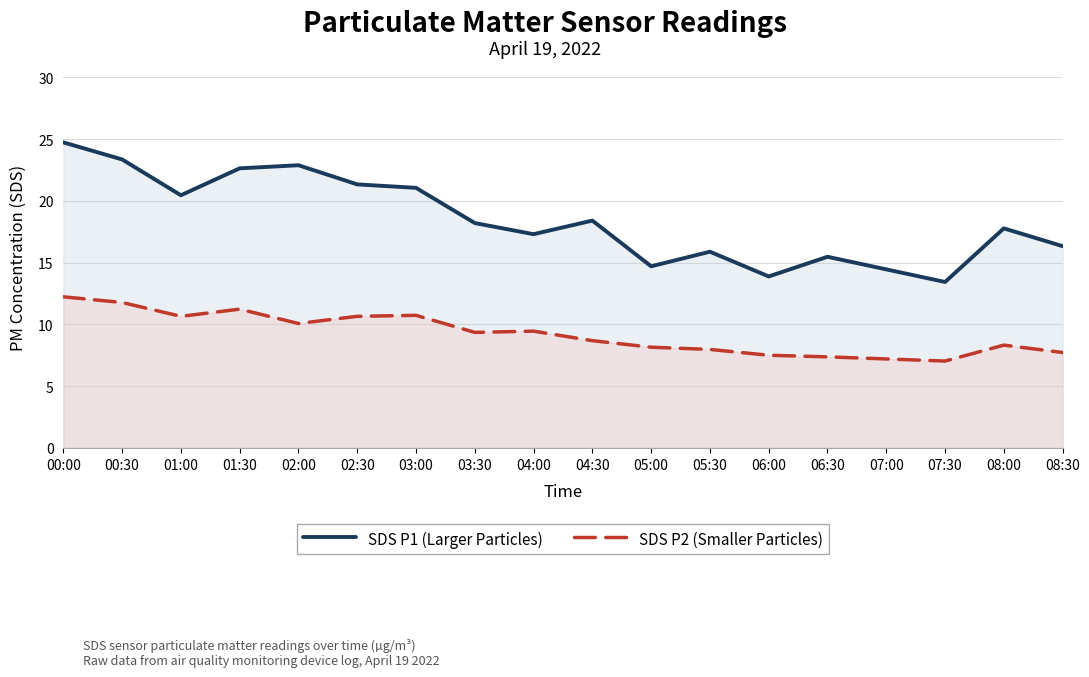

Rank the categories by SDS P2 (Smaller Particles) value from highest to lowest.

00:00, 00:30, 01:30, 03:00, 01:00, 02:30, 02:00, 04:00, 03:30, 04:30, 08:00, 05:00, 05:30, 08:30, 06:00, 06:30, 07:00, 07:30